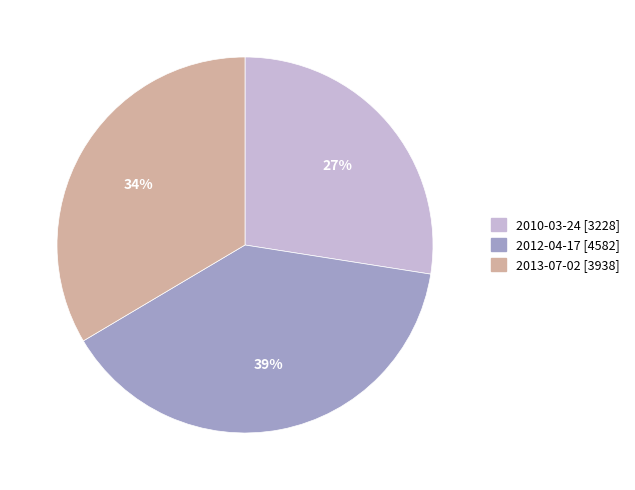

Does any single category account for the majority?

No